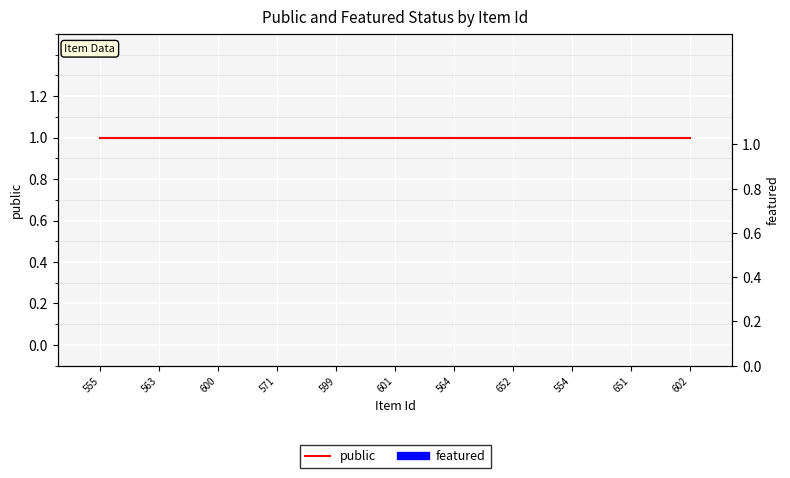

What is the label of the 7th bar from the left?

564